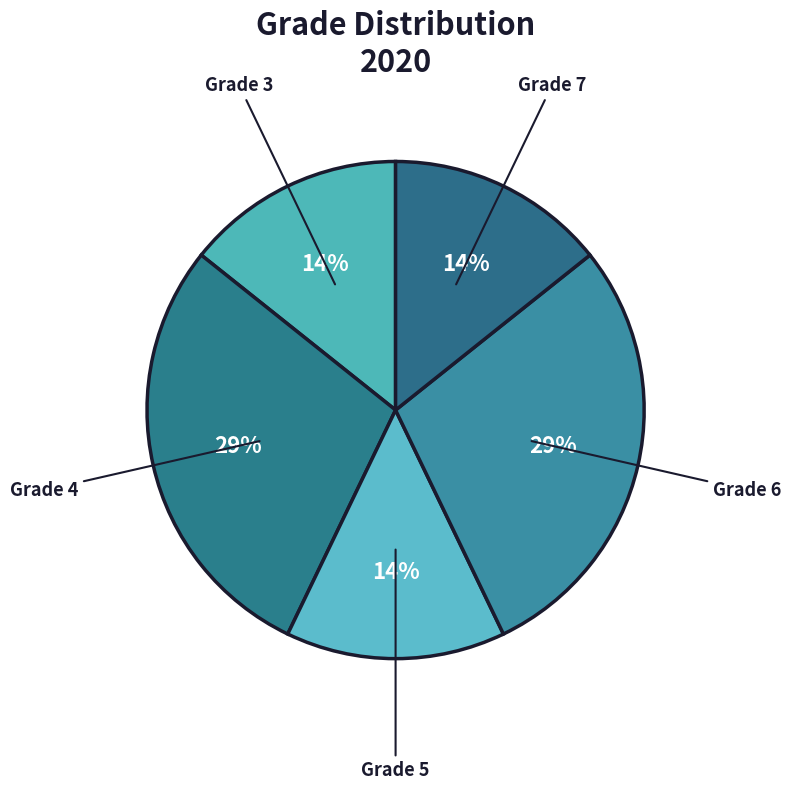

How many slices are in this pie chart?

5